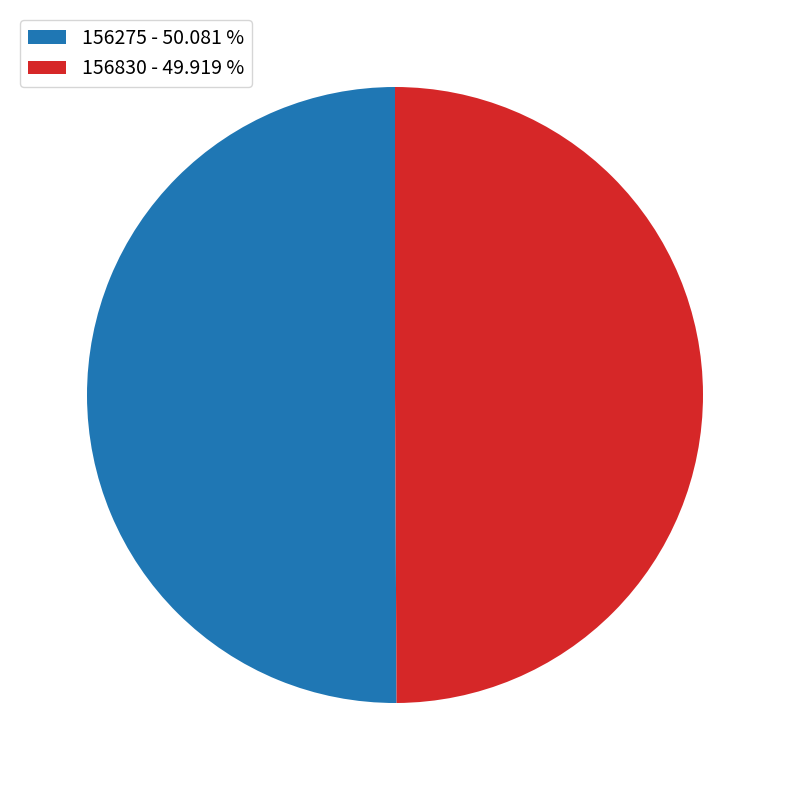

How many segments does this pie chart have?

2